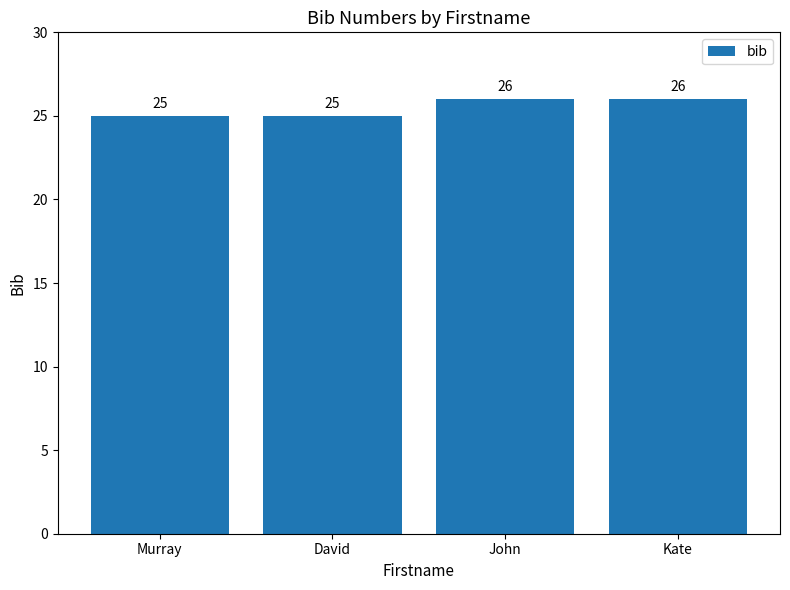

What is the sum of the values at John and Murray?

51